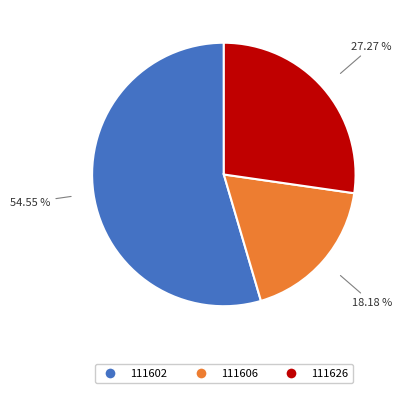

How many slices are in this pie chart?

3